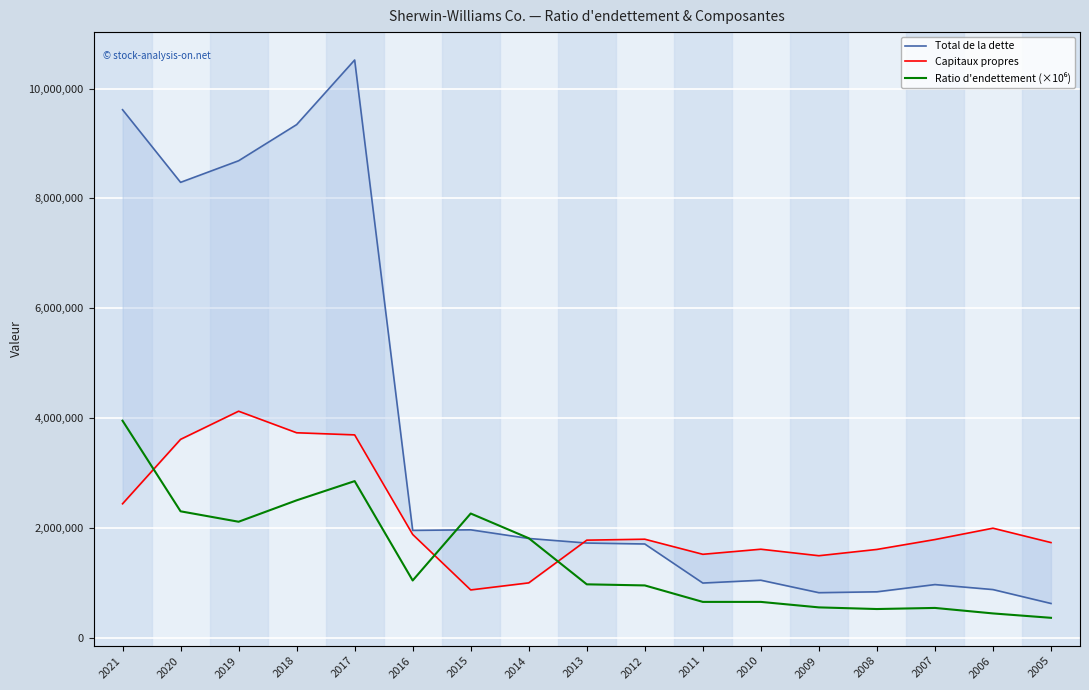

What is the sum of all Ratio d'endettement (×10⁶) values?

24450000